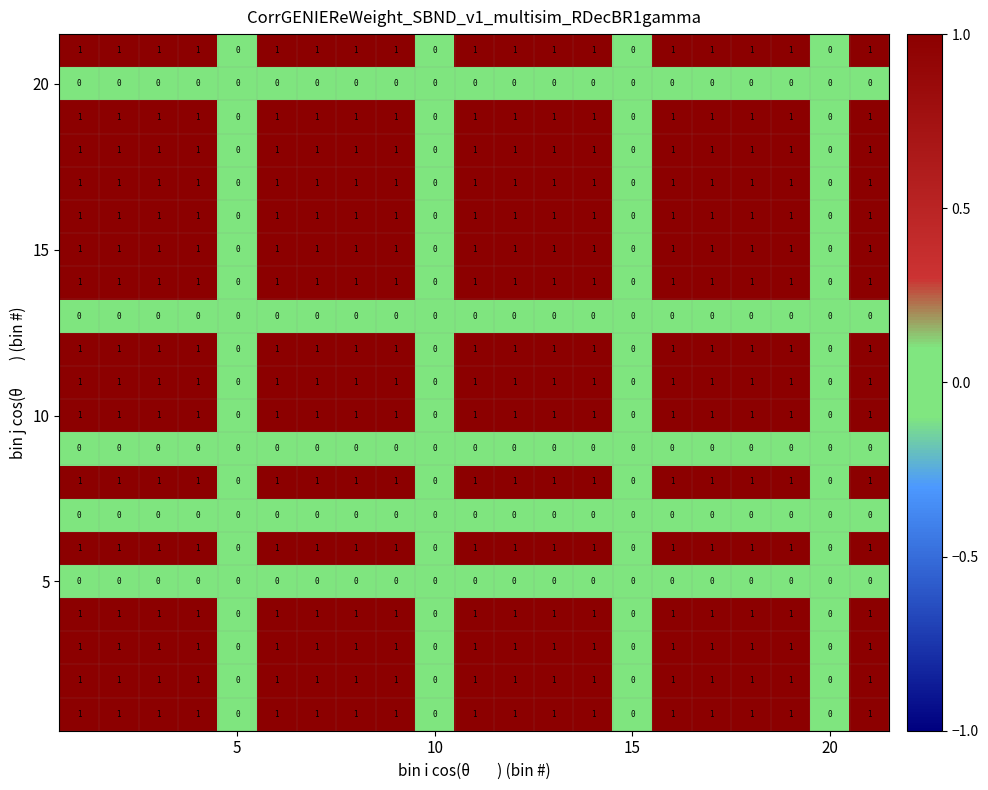

Count the number of categories in the chart.

21